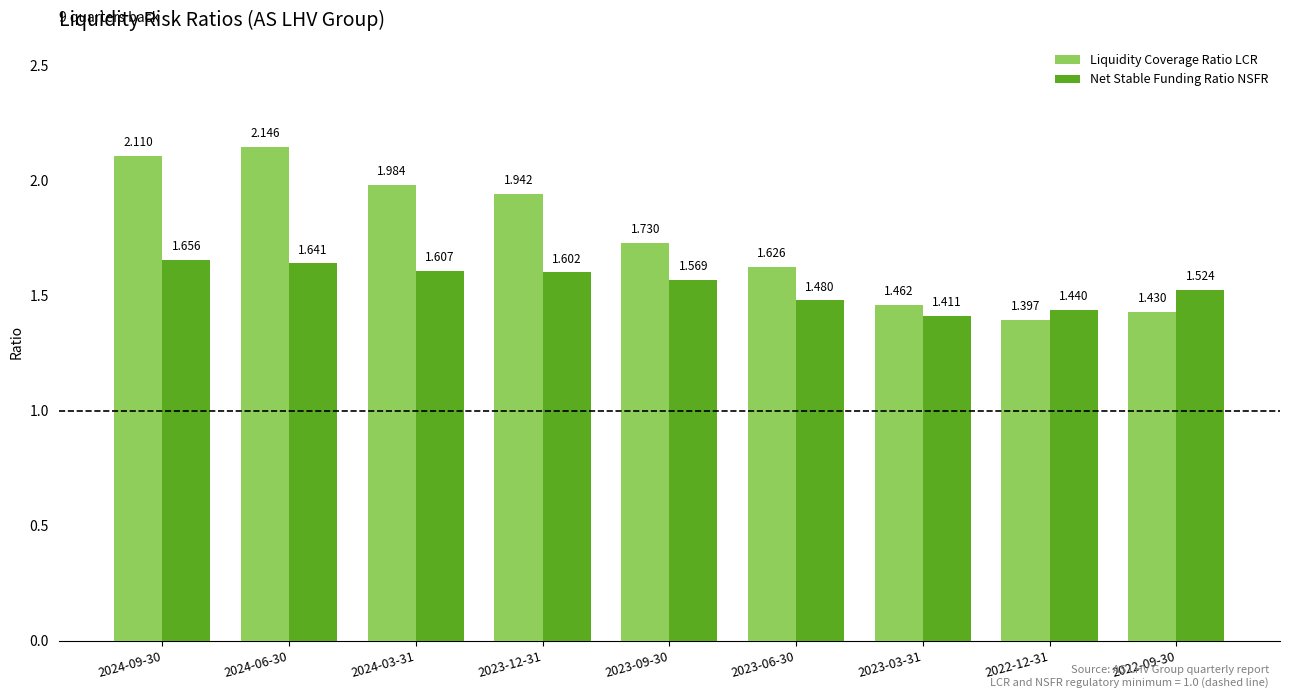

Is the value of Liquidity Coverage Ratio LCR at 2024-09-30 greater than the value of Net Stable Funding Ratio NSFR at 2022-12-31?

Yes